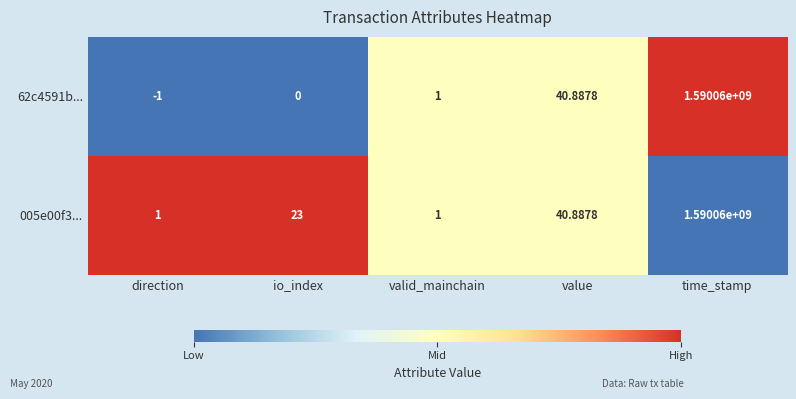

At which category is the sum across all series the highest?

time_stamp